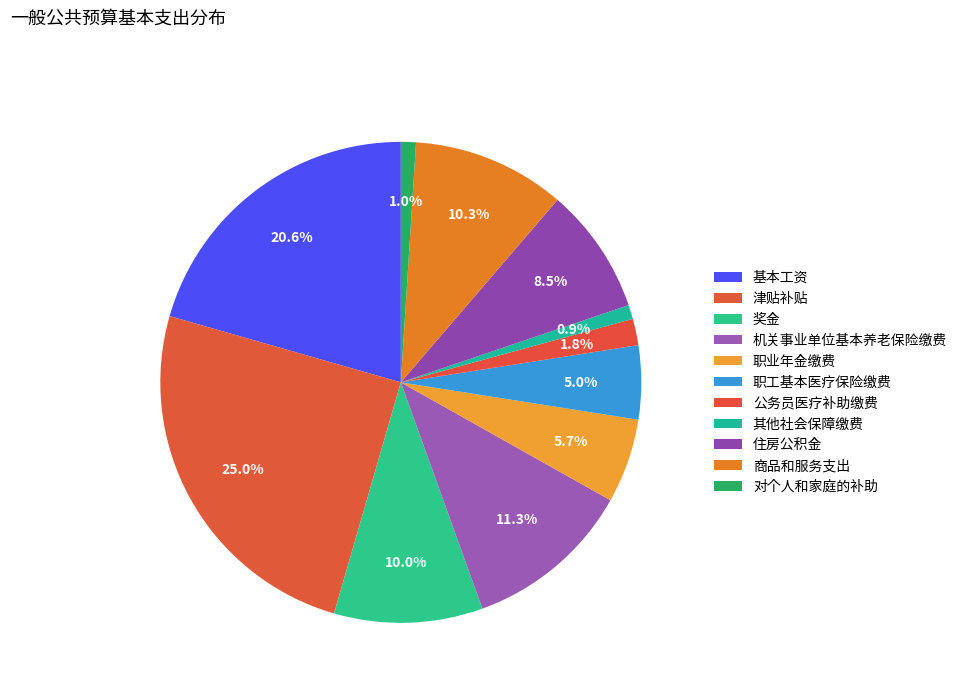

To the nearest percent, what is the combined percentage of 商品和服务支出 and 公务员医疗补助缴费?

12%